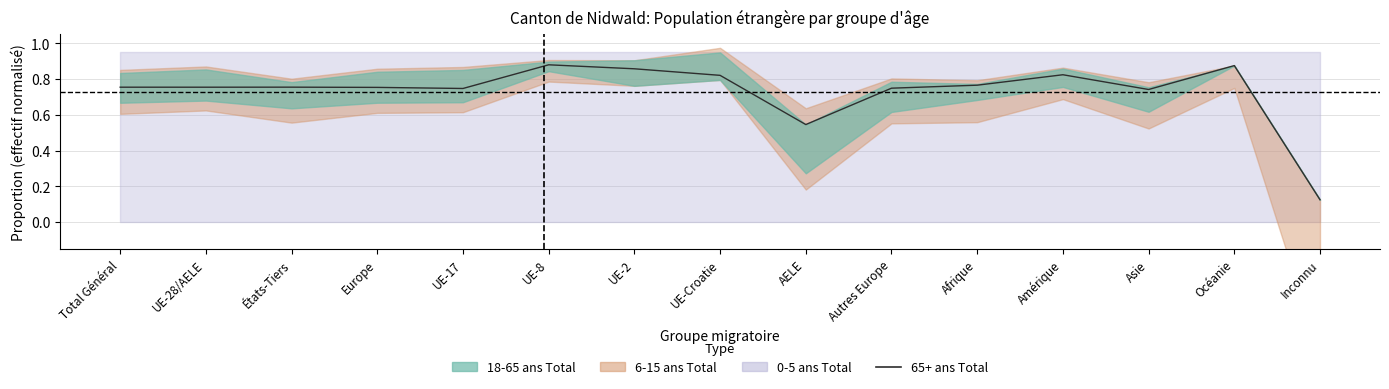

What is the difference between the second highest and minimum values?

0.8